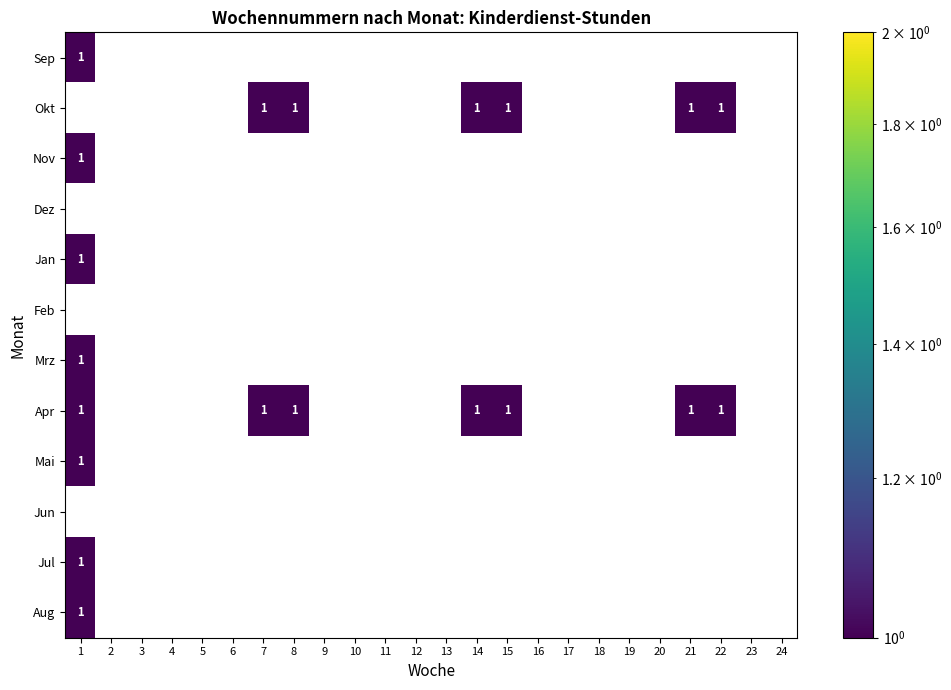

The Dez series shows 0 at 18. True or false?

True